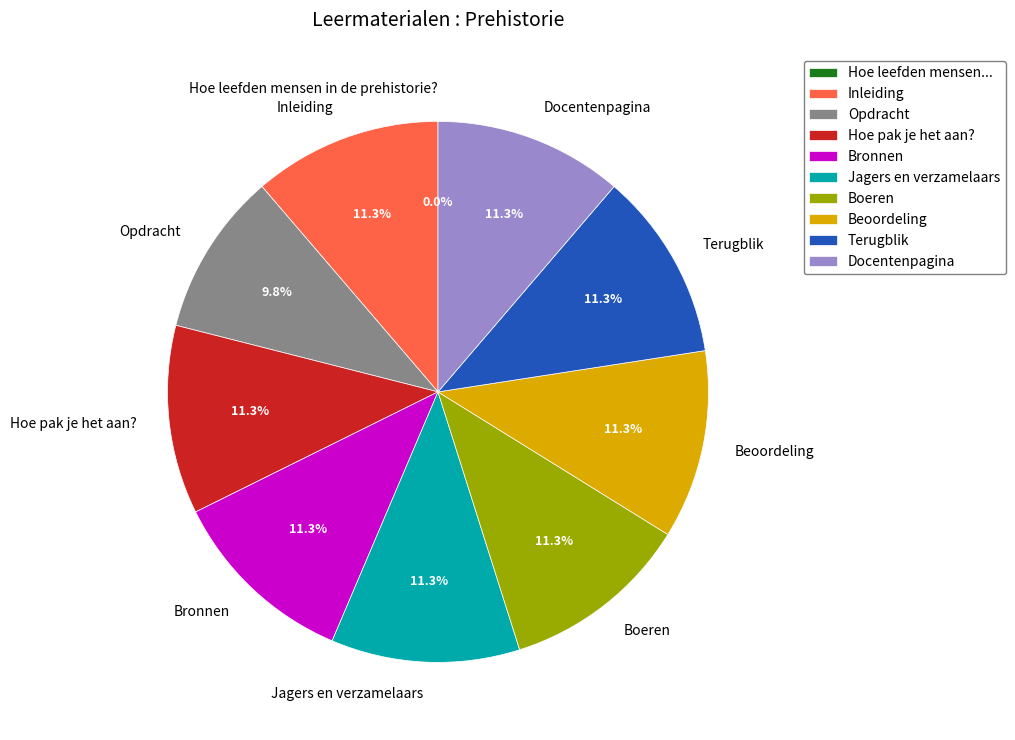

What is the ratio of the value at Jagers en verzamelaars to the value at Opdracht?

1.2